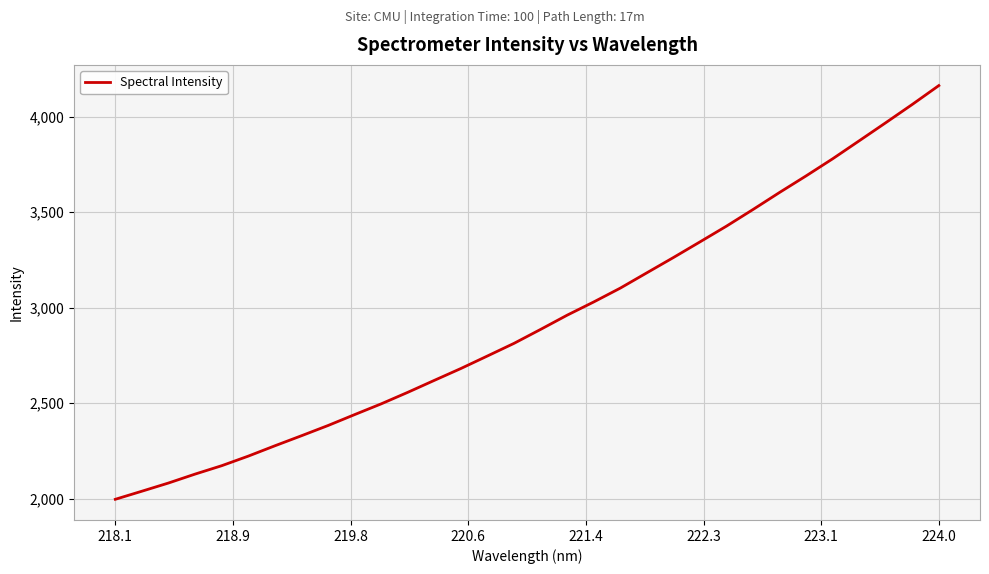

What is the difference between the second highest and second lowest values?

2026.3